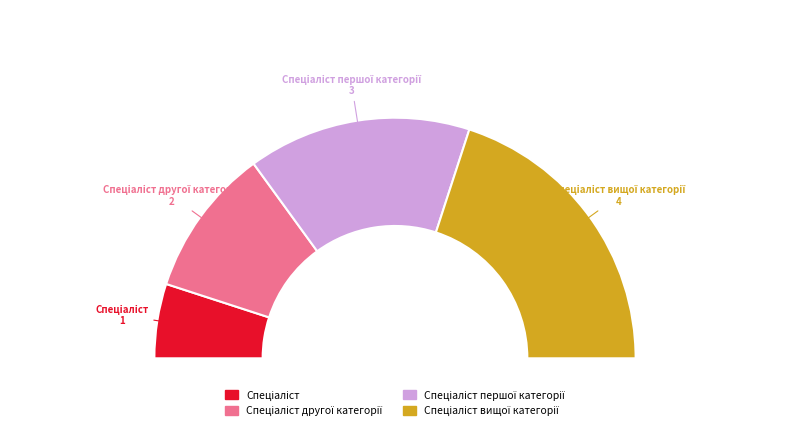

Combined, do Спеціаліст другої категорії and Спеціаліст вищої категорії account for over 50%?

Yes